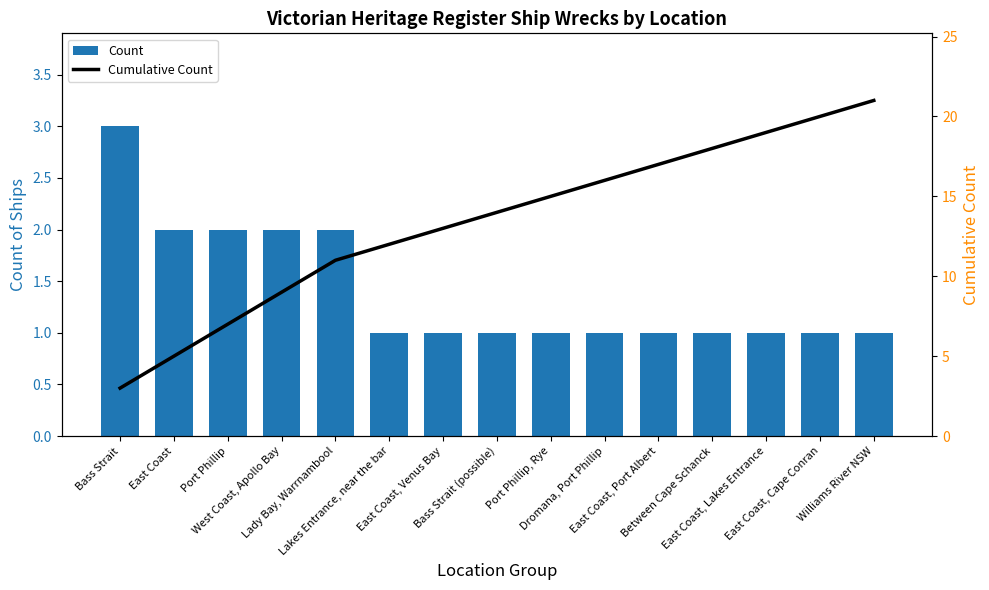

Where is Cumulative Count nearest to the value 12?

Lakes Entrance, near the bar